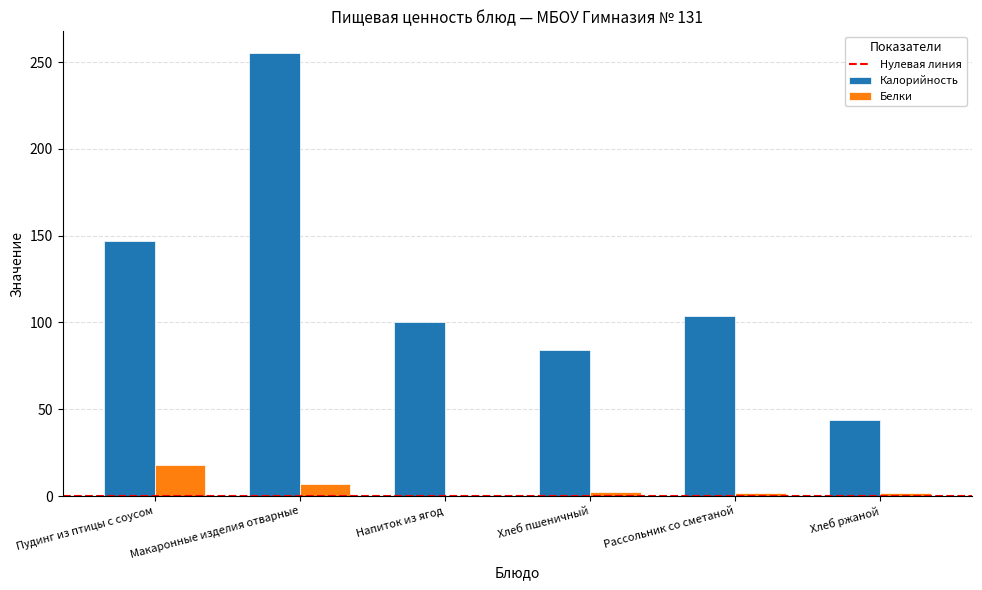

Which category has the highest value in the Калорийность series?

Макаронные изделия отварные